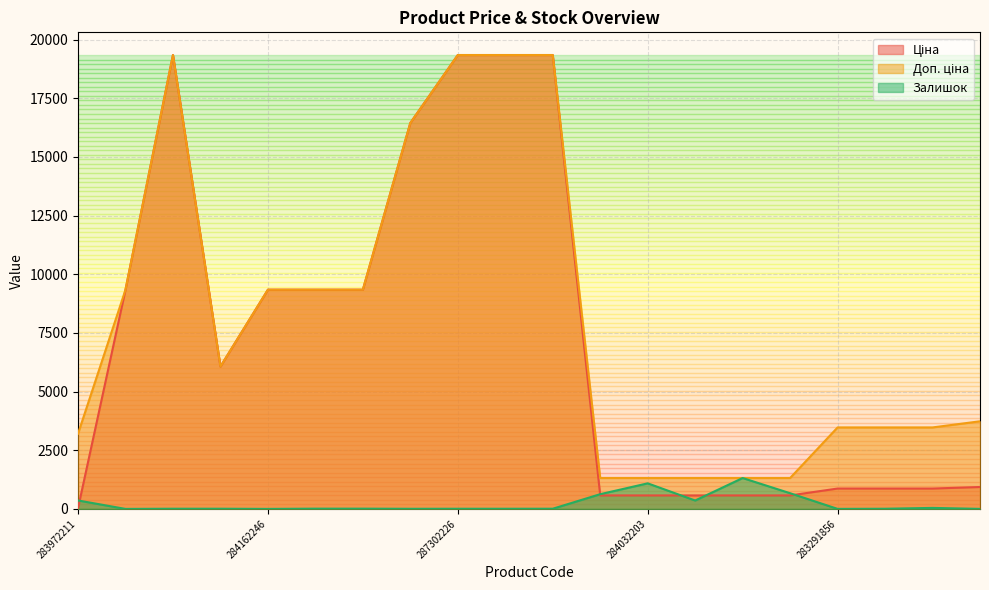

At which category does the chart reach its minimum across all series?

284162248